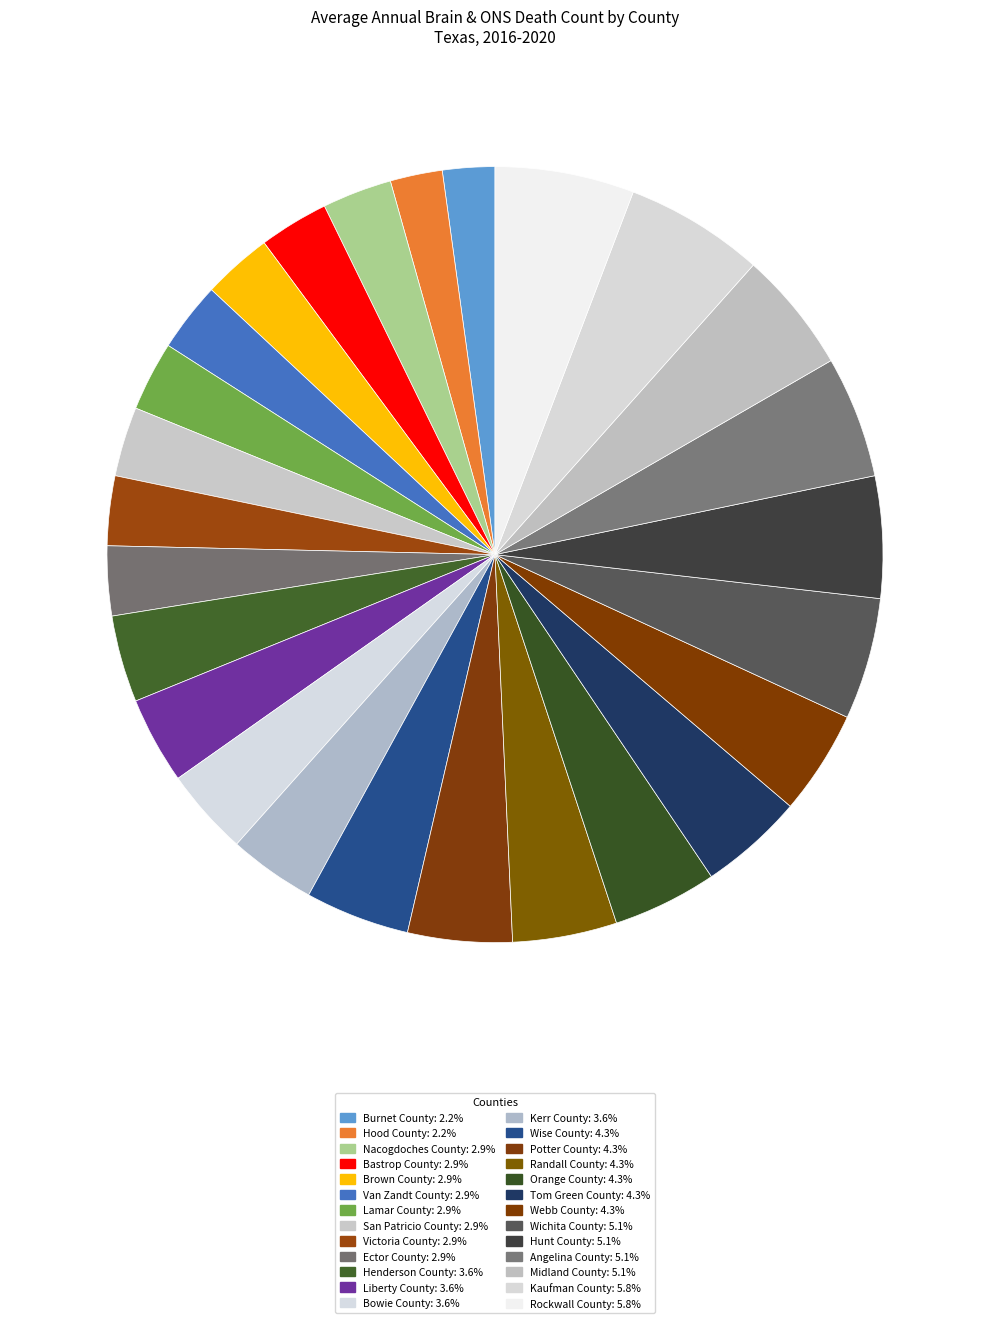

What is the ratio of the value at Midland County to the value at Orange County?

1.2